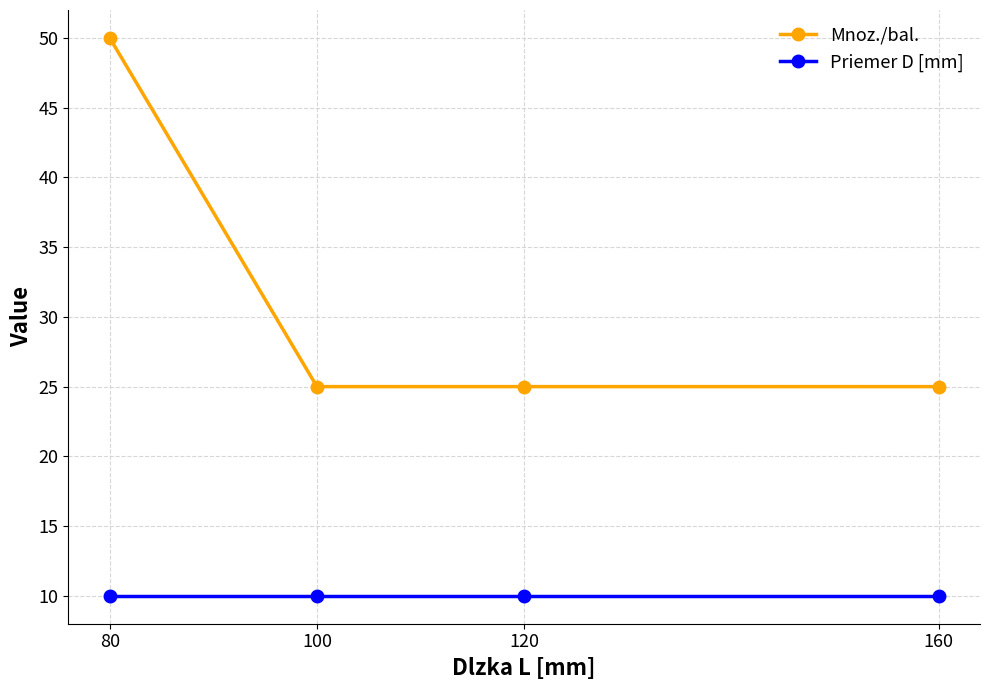

What is the minimum value shown in the chart?

10